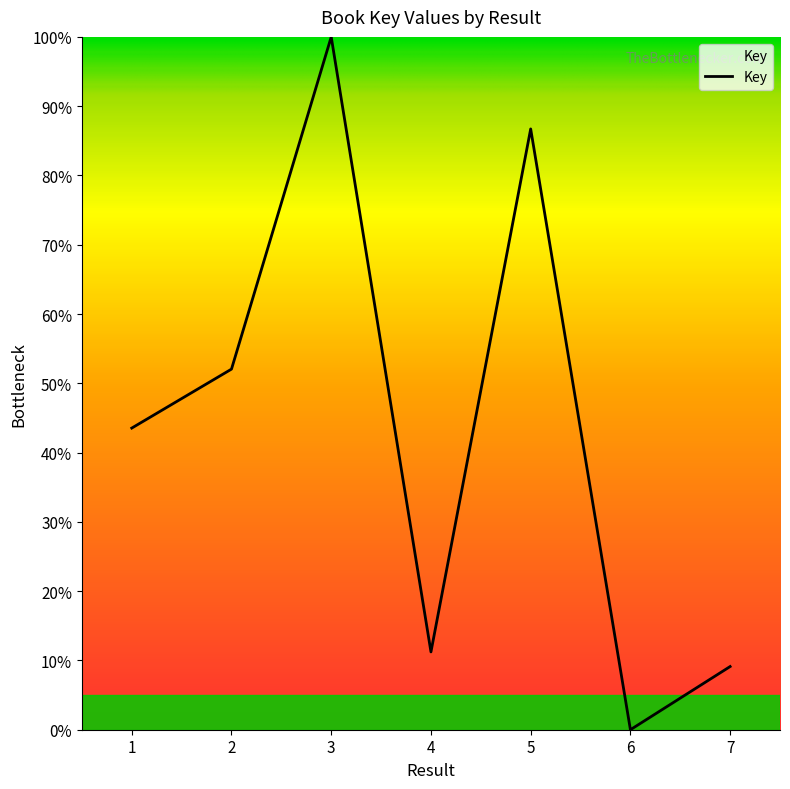

What is the average value?

43.2